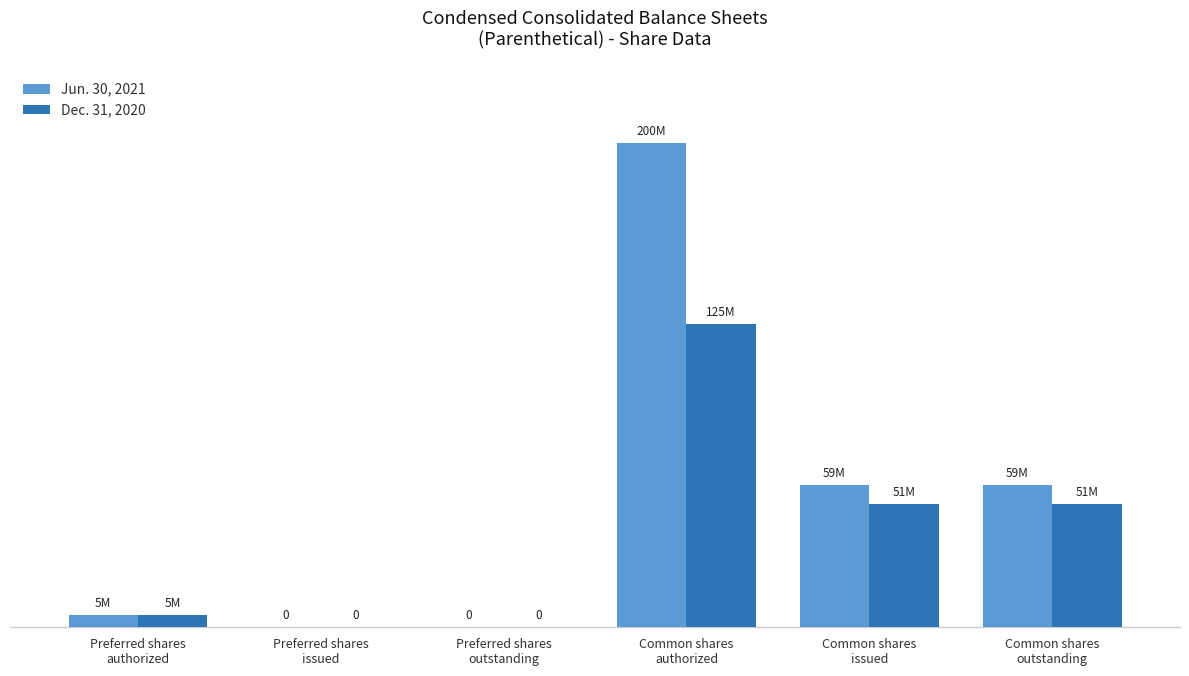

Which series has the largest total across all categories?

Jun. 30, 2021